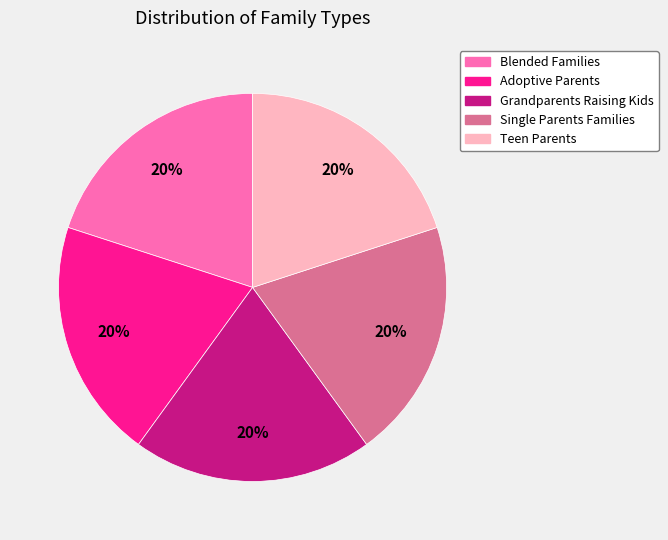

Approximately how many times larger is the value at Grandparents Raising Kids compared to Single Parents Families?

1.0